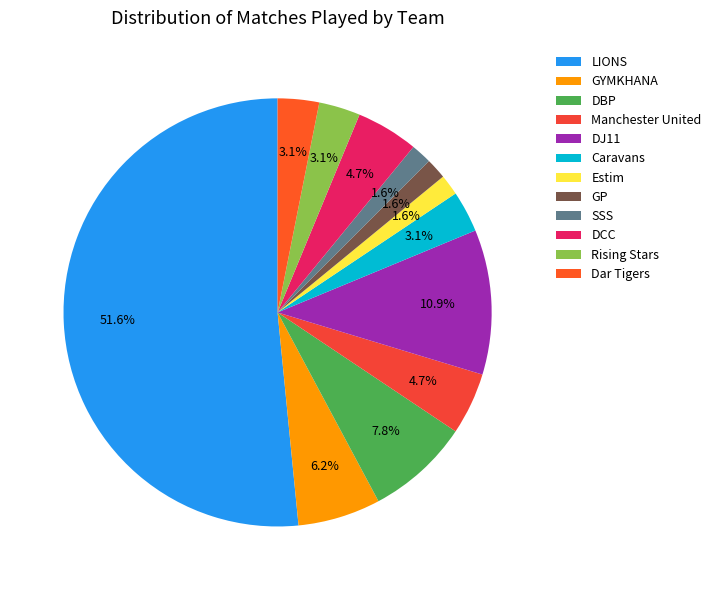

Is there any slice that represents more than half of the pie?

Yes